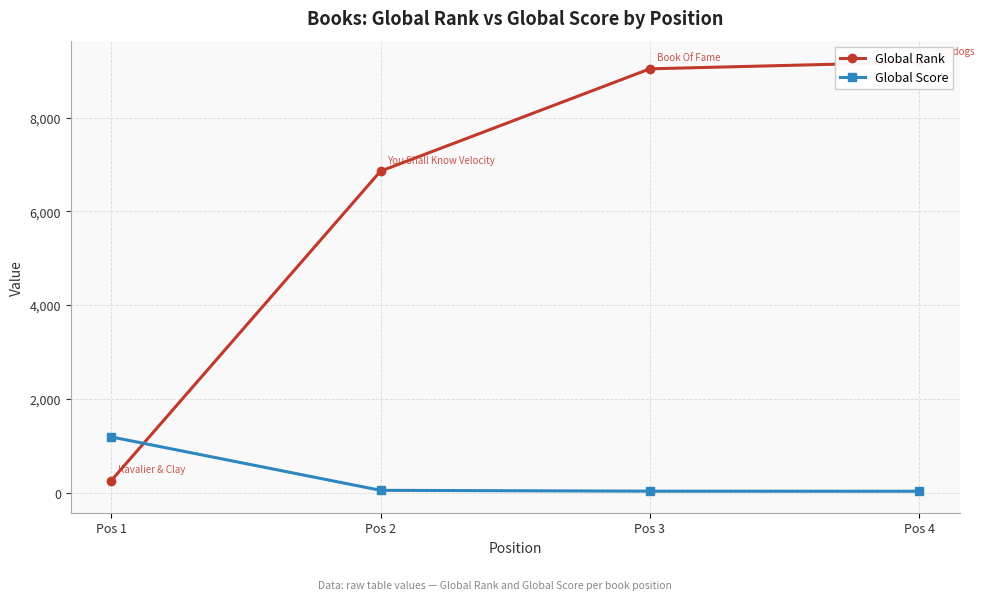

What is the greatest value displayed?

9182